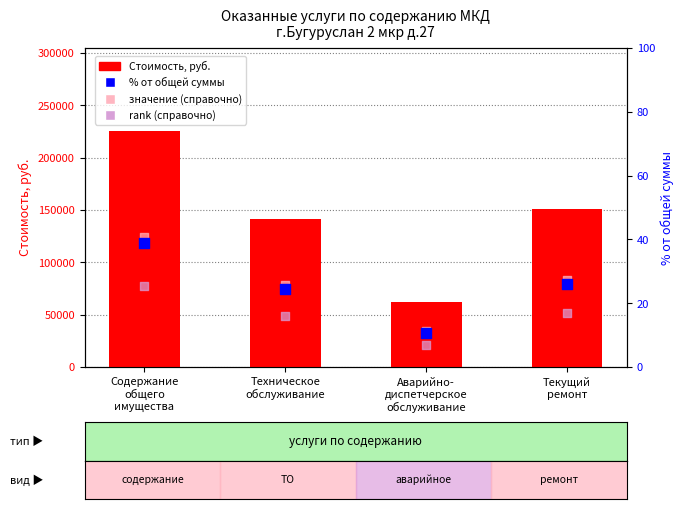

At how many categories does at least one series exceed 64351?

3